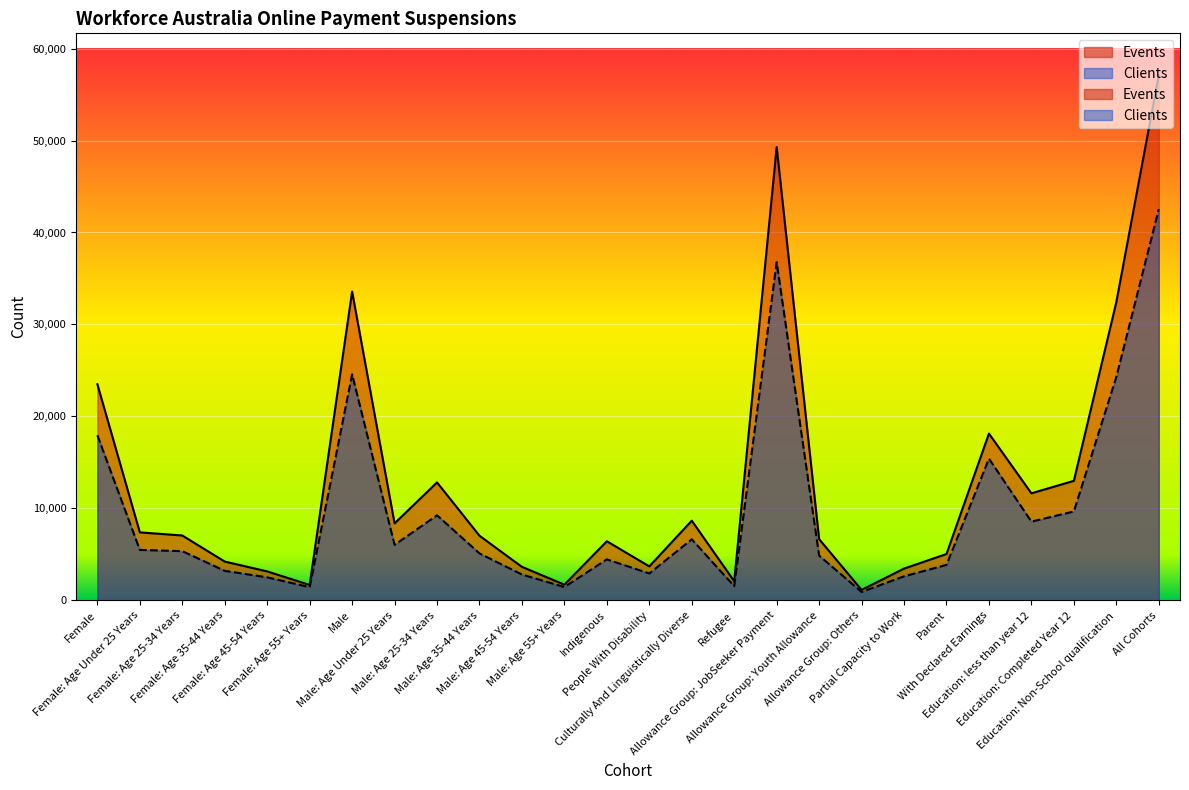

What is the difference between the second highest and second lowest values in the Clients series?

35340